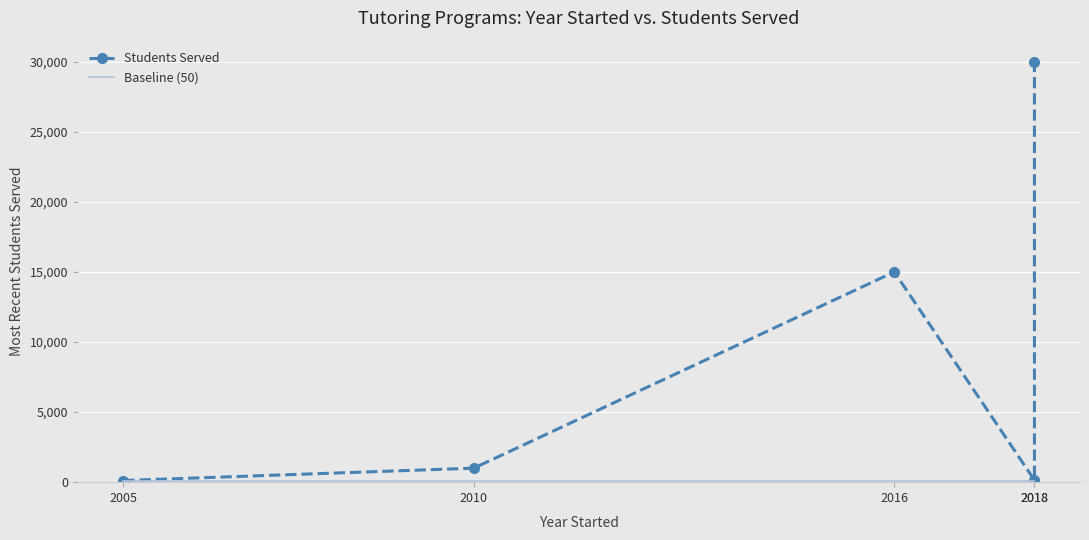

What are all the series names shown in the legend?

Students Served, Baseline (50)